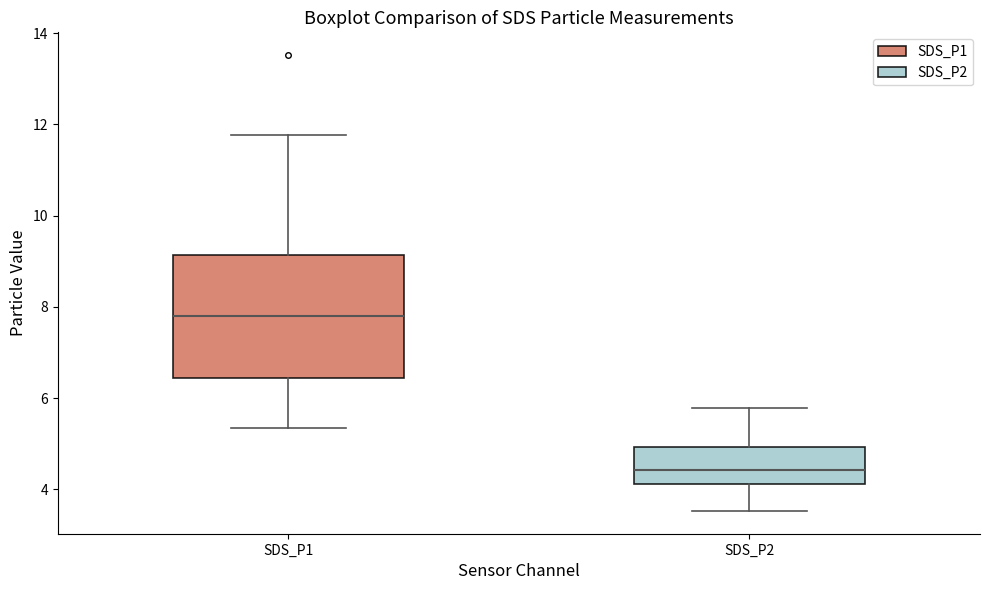

Which box is the tallest, from its lower edge to its upper edge?

SDS_P1